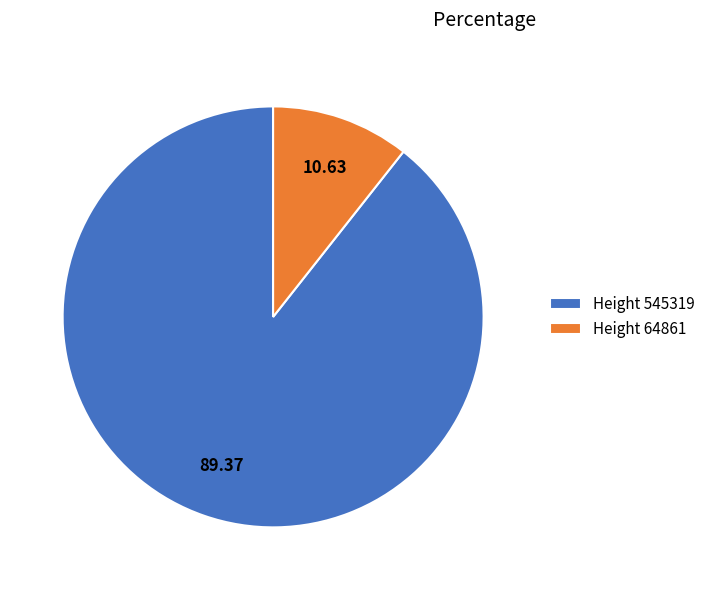

Combined, do Height 545319 and Height 64861 account for over 50%?

Yes